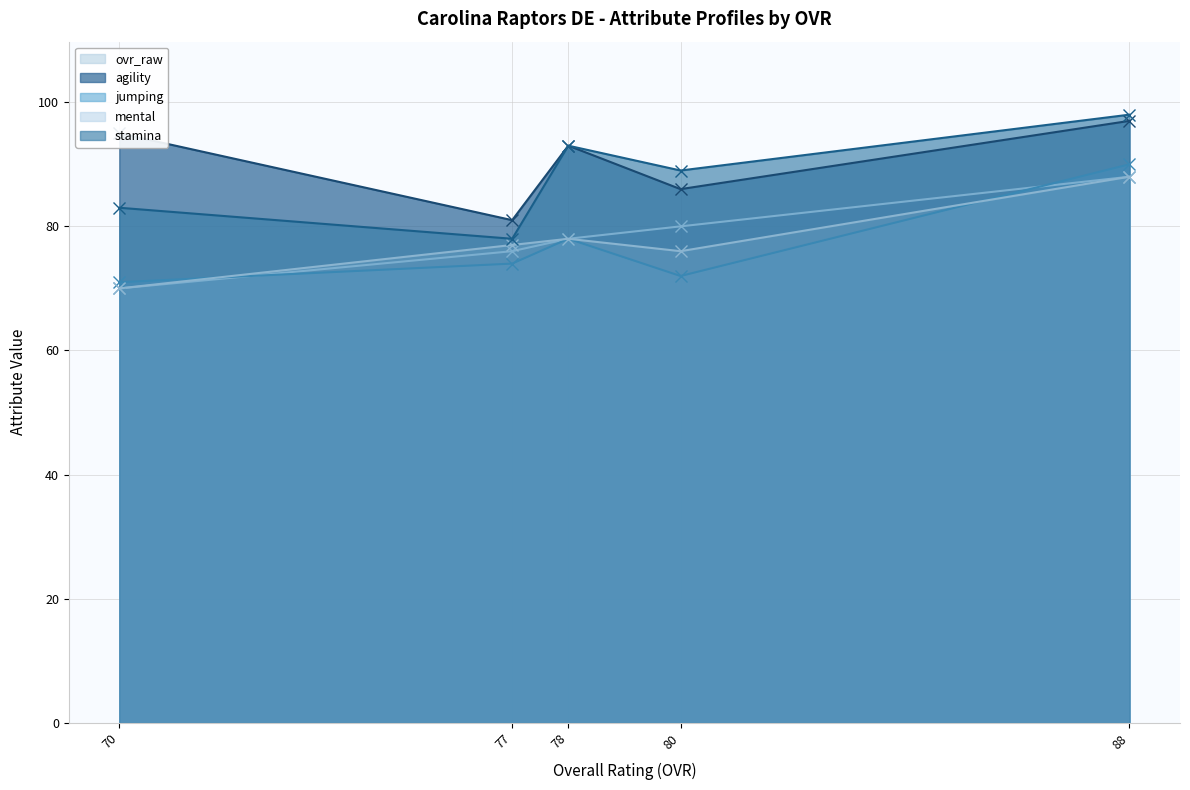

Is it true that ovr_raw equals 141 at 88?

False